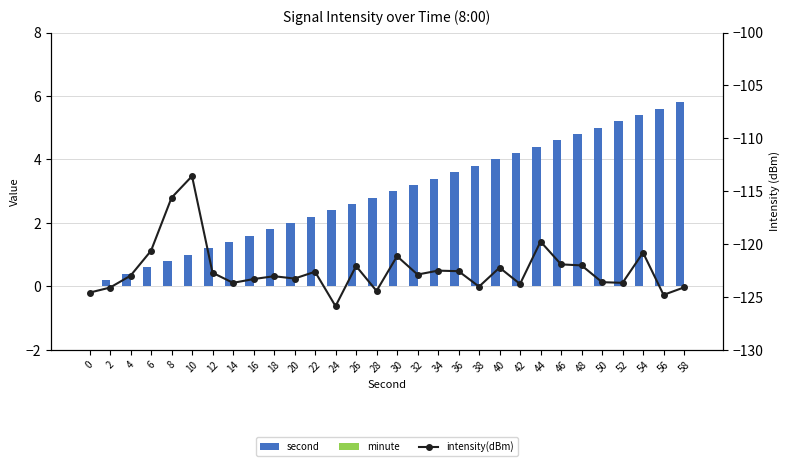

List the series in order of their peak value, lowest first.

intensity(dBm), minute, second